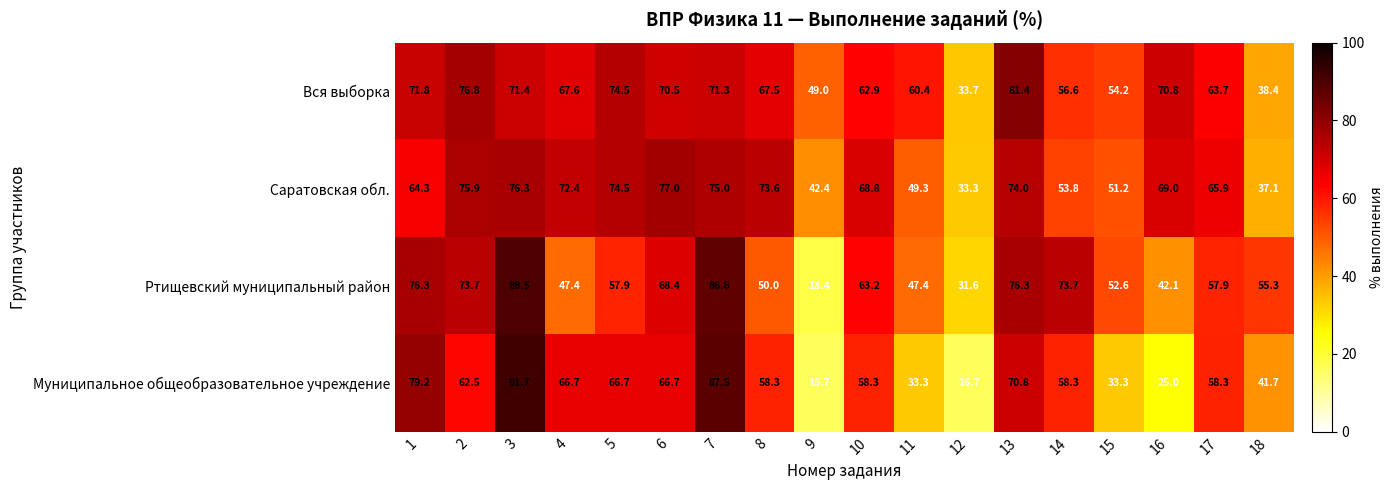

What is the difference between the maximum and minimum values in the Муниципальное общеобразовательное учреждение series?

75.0